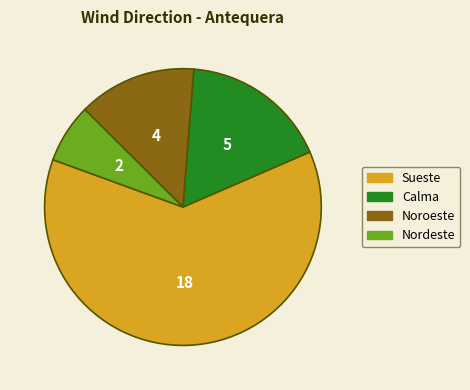

Rank the categories by value from highest to lowest.

Sueste, Calma, Noroeste, Nordeste